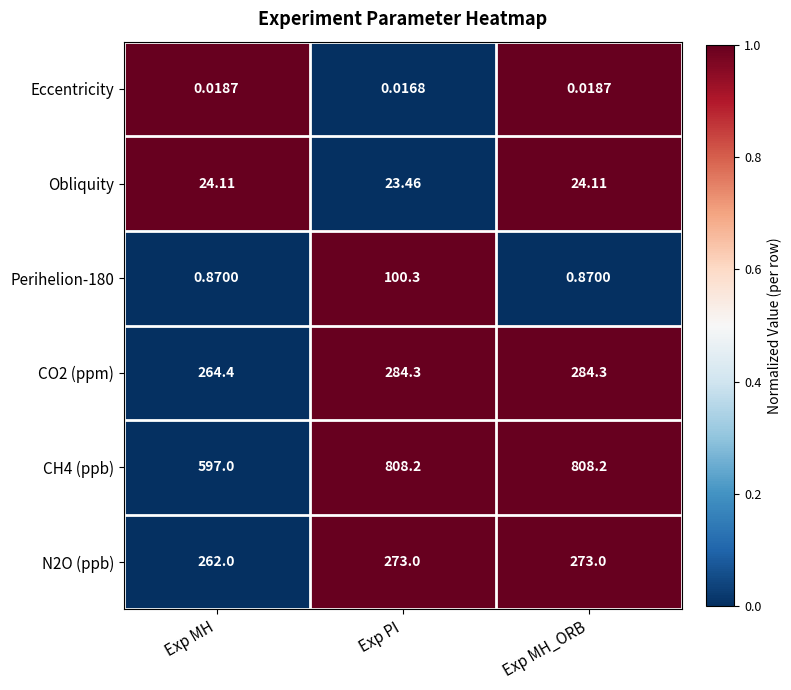

Which category has the lowest value across all series?

Exp PI